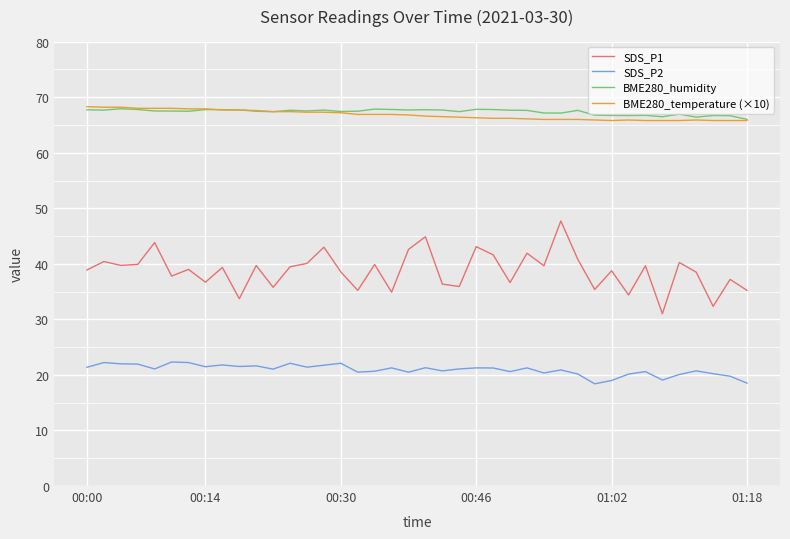

What is the highest value of the BME280_humidity series?

67.9